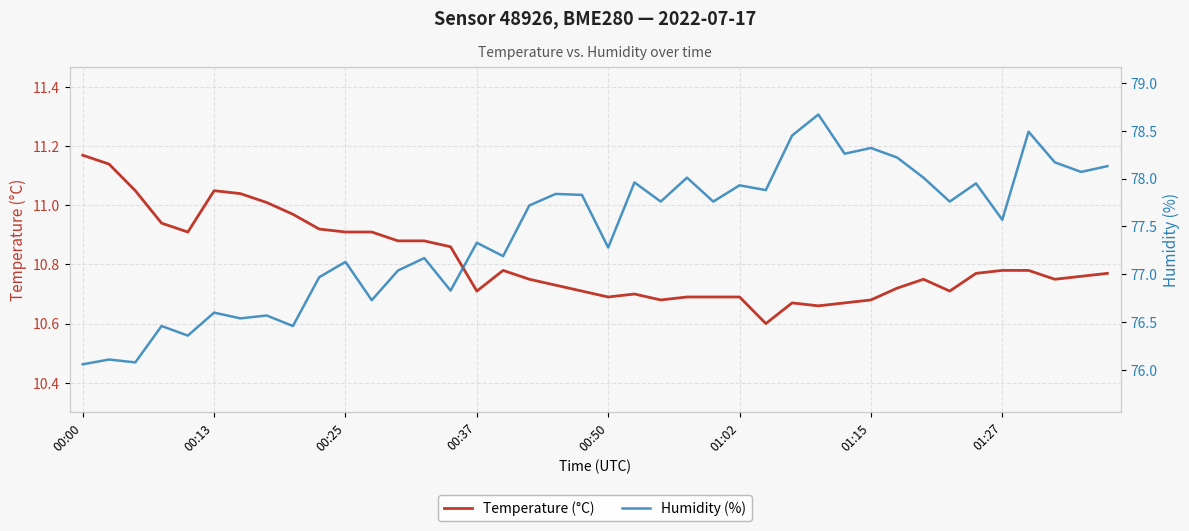

At which label does Temperature (°C) reach its peak?

00:00